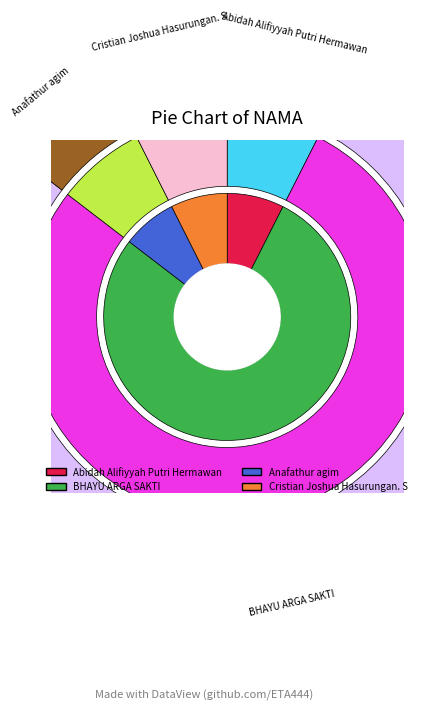

Does Abidah Alifiyyah Putri Hermawan account for over 50% of the chart?

No